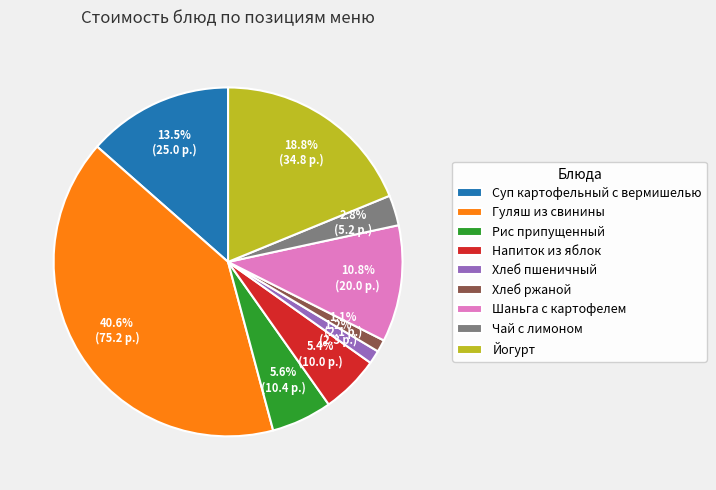

Between Хлеб пшеничный and Йогурт, which is larger?

Йогурт